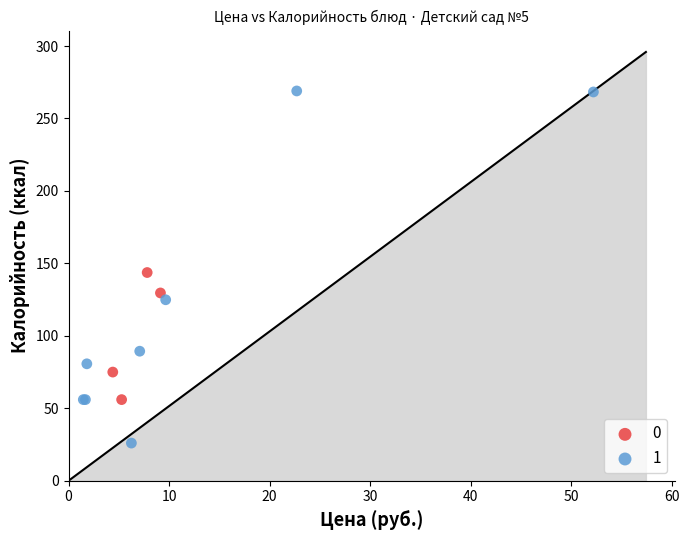

Which series contains the highest Y value?

1